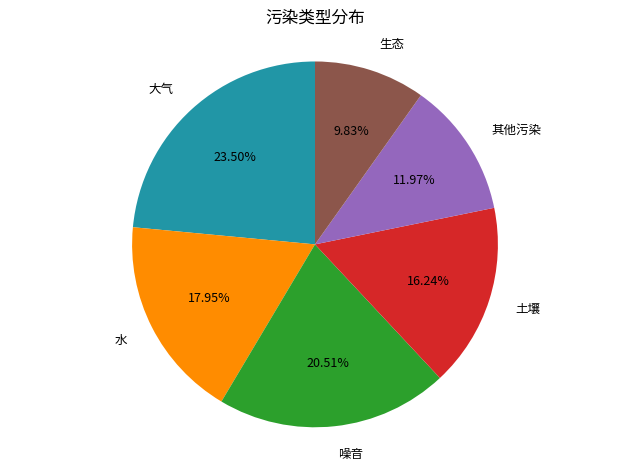

Does any single category account for the majority?

No